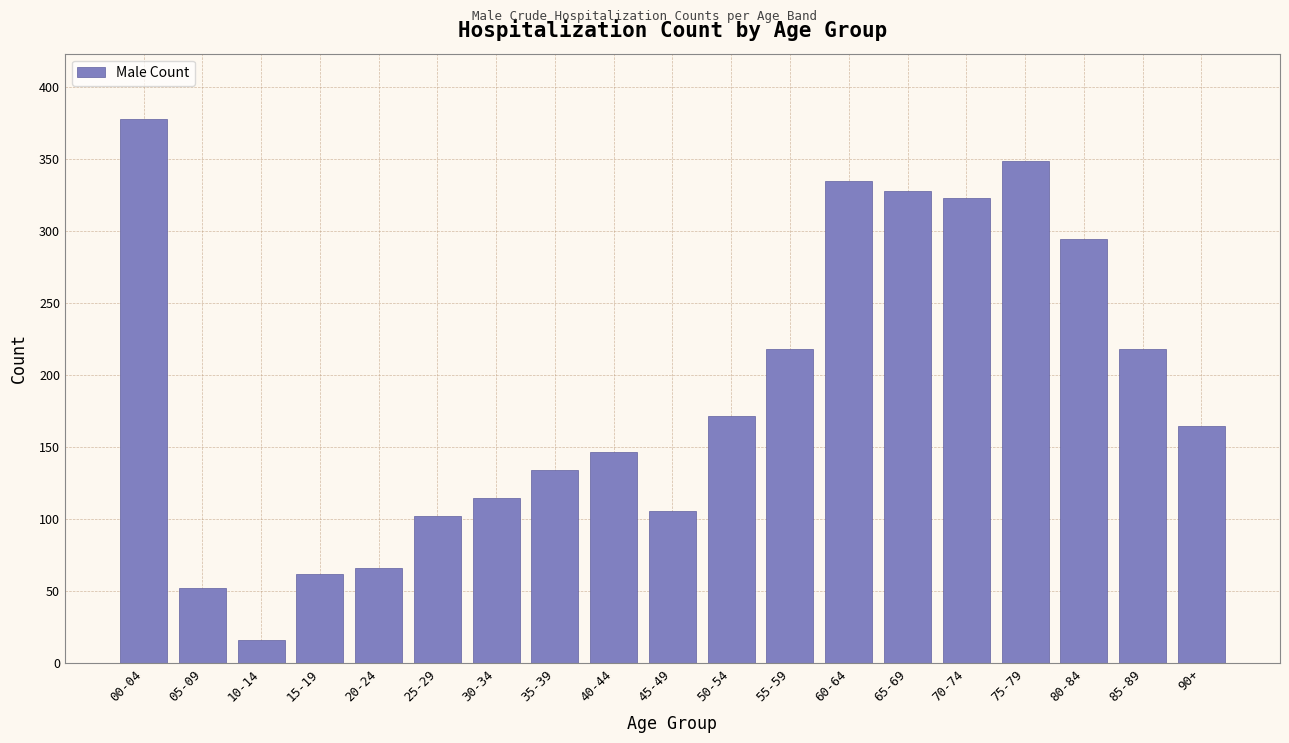

Reading right to left, list all the values displayed in this chart.

165	218	295	349	323	328	335	218	172	106	147	134	115	102	66	62	16	52	378